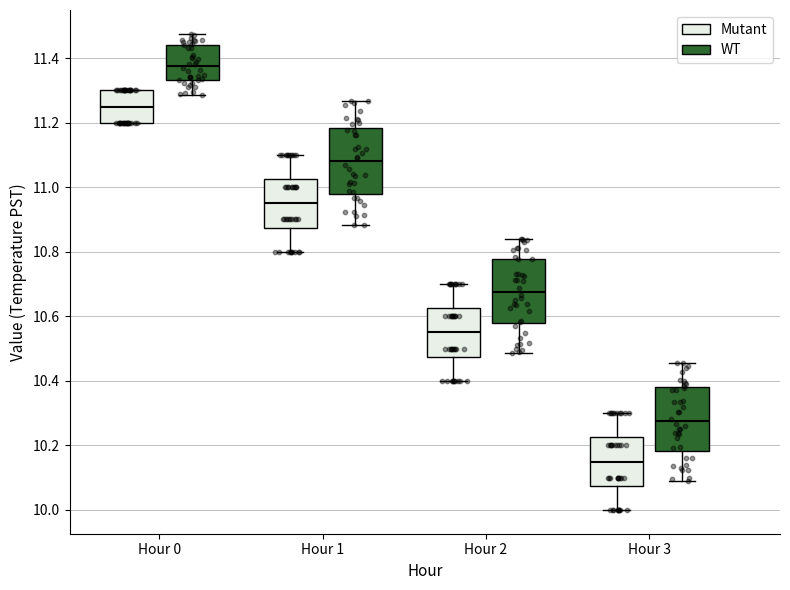

Reading left to right, read every box against the y-axis: the position of its median line, the range the box covers, and the ends of its whiskers. The values are not printed on the chart, so give them approximately, as read against the axis.

Hour 0 (Mutant): median 11.26, box 11.20 to 11.30, whiskers 11.20 to 11.30
Hour 0 (WT): median 11.38, box 11.34 to 11.44, whiskers 11.28 to 11.48
Hour 1 (Mutant): median 10.96, box 10.88 to 11.02, whiskers 10.80 to 11.10
Hour 1 (WT): median 11.08, box 10.98 to 11.18, whiskers 10.88 to 11.26
Hour 2 (Mutant): median 10.56, box 10.48 to 10.62, whiskers 10.40 to 10.70
Hour 2 (WT): median 10.68, box 10.58 to 10.78, whiskers 10.48 to 10.84
Hour 3 (Mutant): median 10.16, box 10.08 to 10.22, whiskers 10.00 to 10.30
Hour 3 (WT): median 10.28, box 10.18 to 10.38, whiskers 10.08 to 10.46